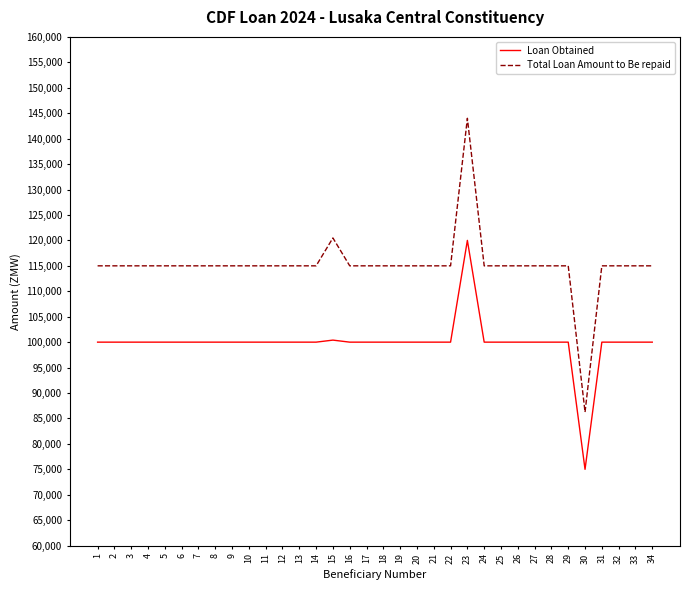

List the series in order of their overall mean, lowest first.

Loan Obtained, Total Loan Amount to Be repaid